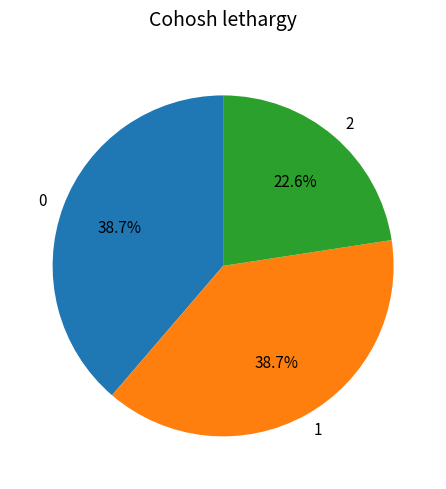

Approximately how many times larger is the value at 1 compared to 0?

1.0